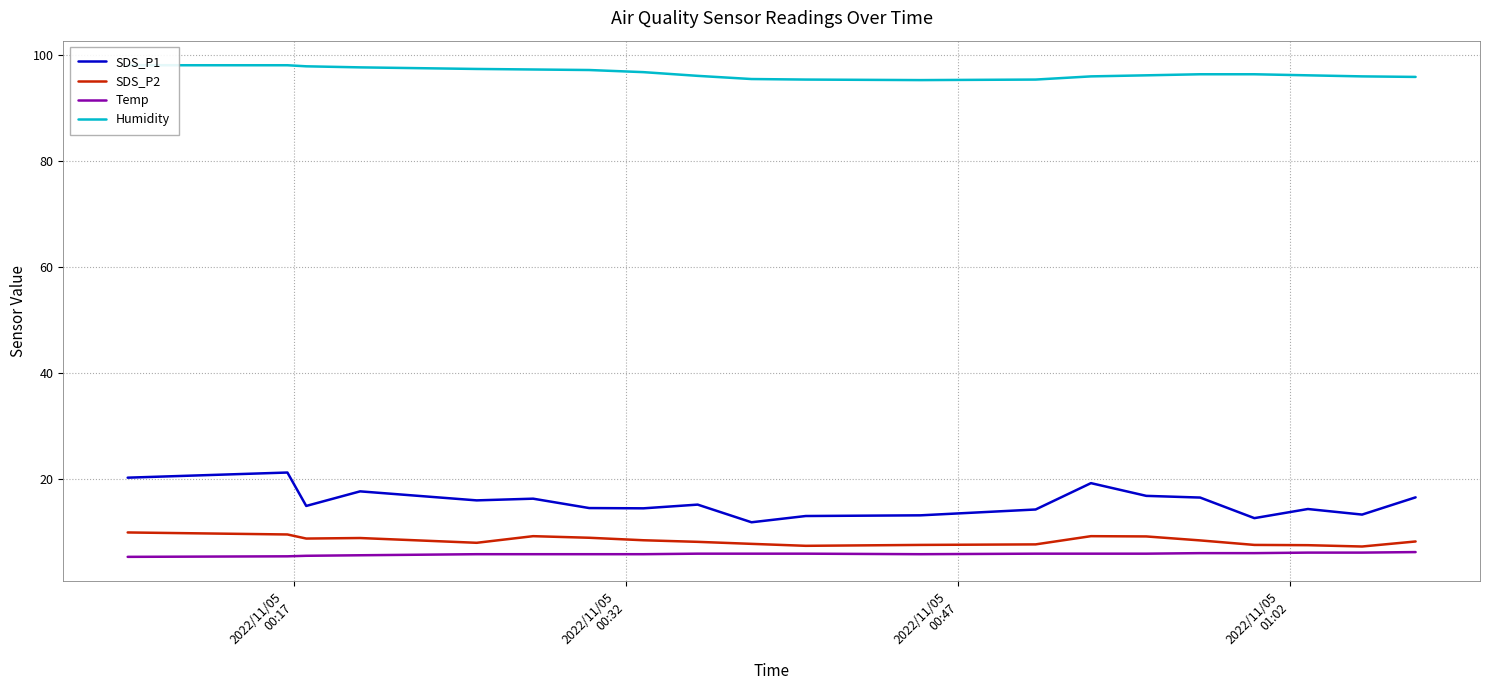

True or false: SDS_P2 and SDS_P1 cross at least once.

False